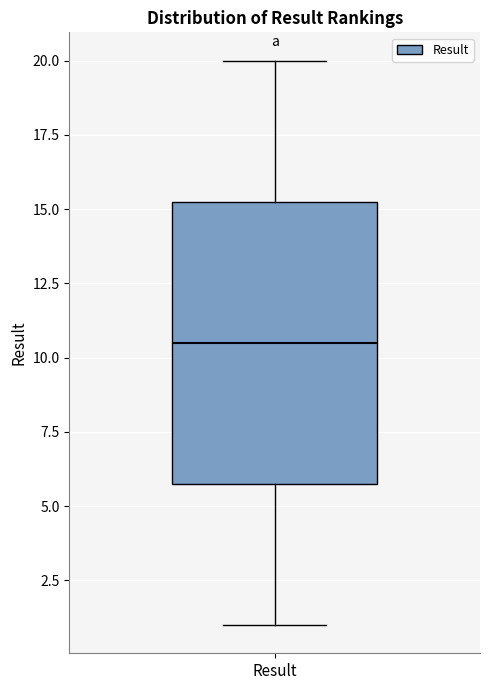

Where does the upper whisker of the box for Result end on the y-axis? The values are not printed on the chart, so give them approximately, as read against the axis.

20.0